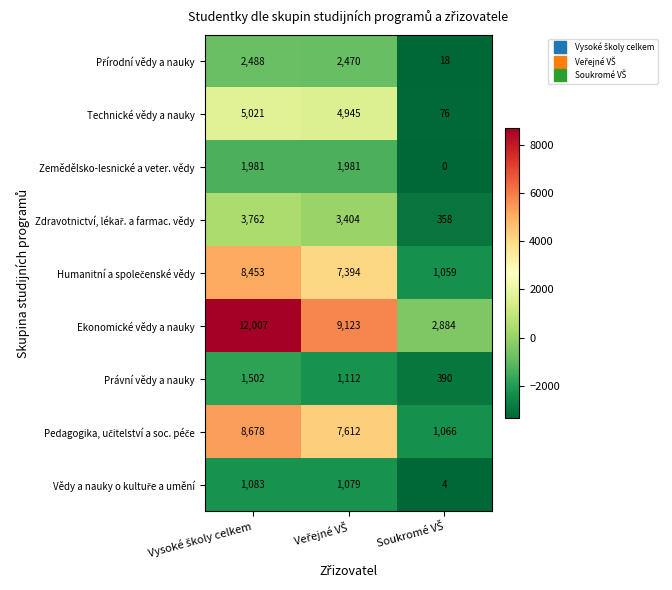

Which series has the largest total across all categories?

Ekonomické vědy a nauky